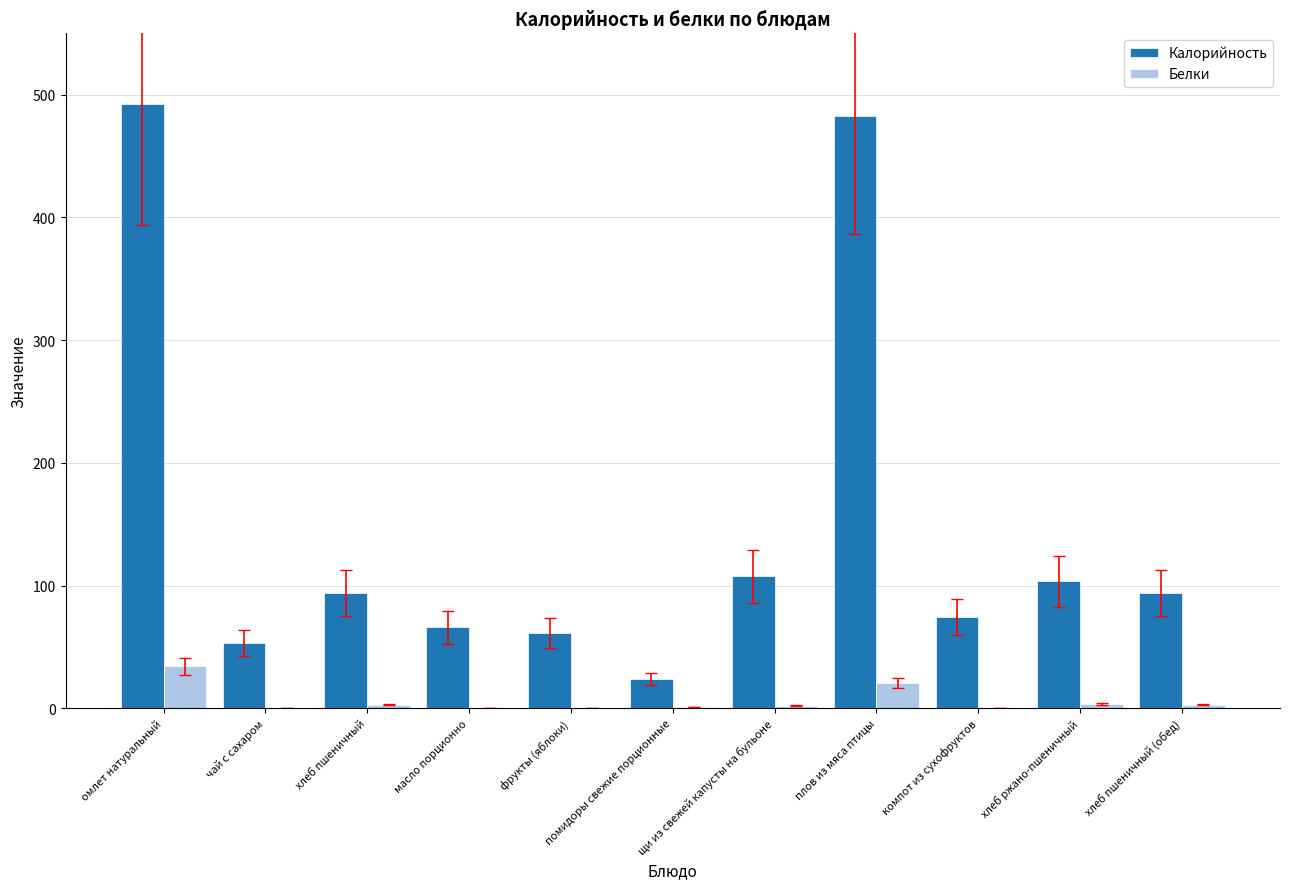

At which category is the sum across all series the highest?

омлет натуральный